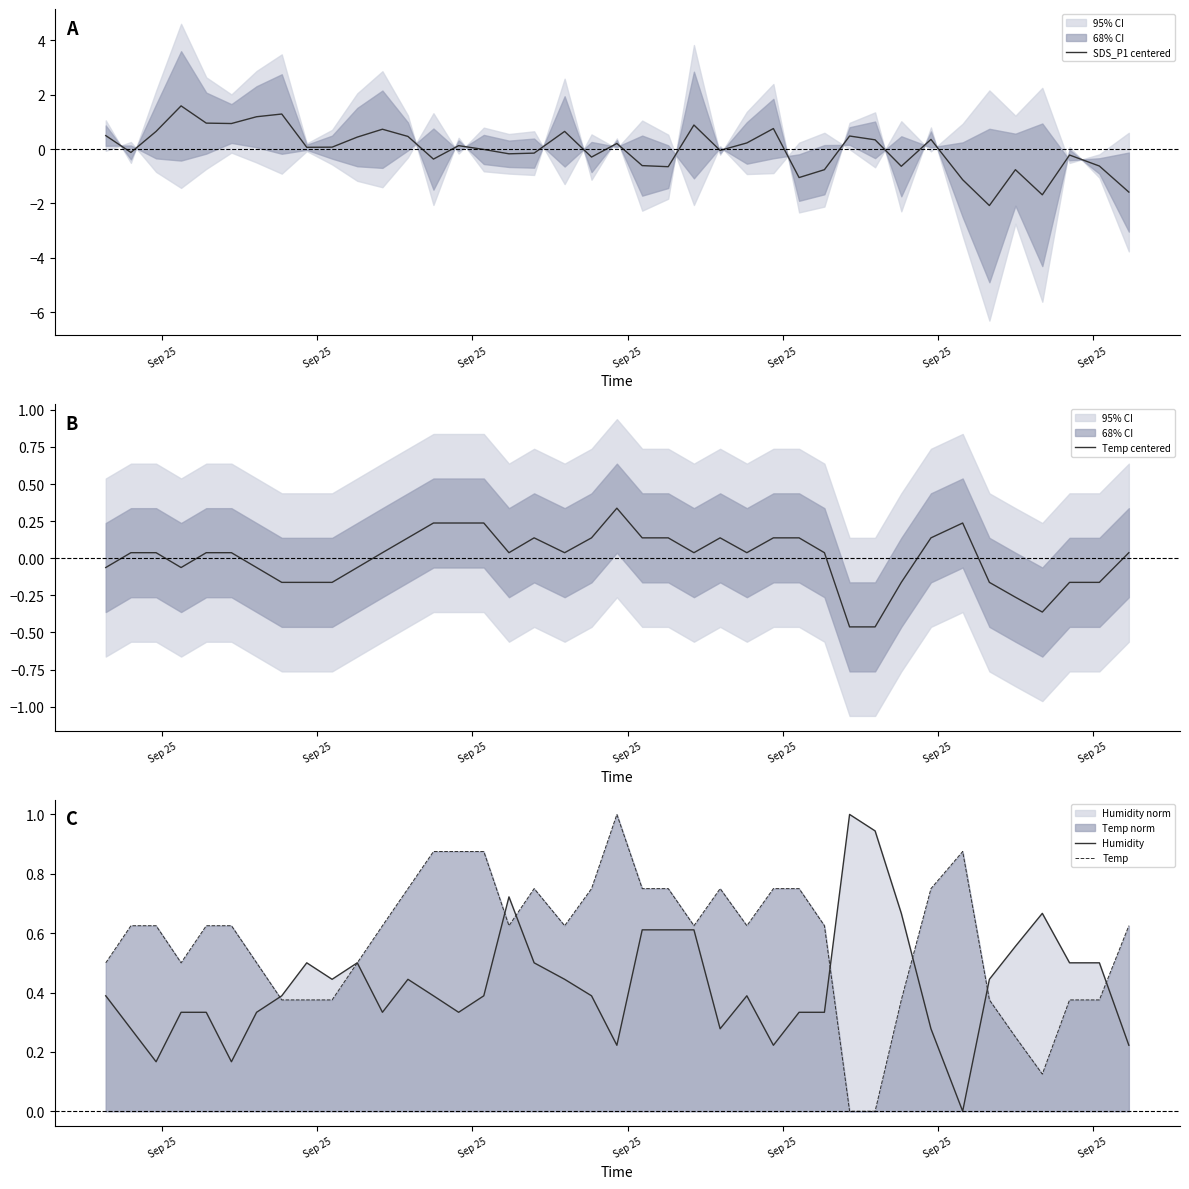

Which series has the widest spread of values?

SDS_P1 centered